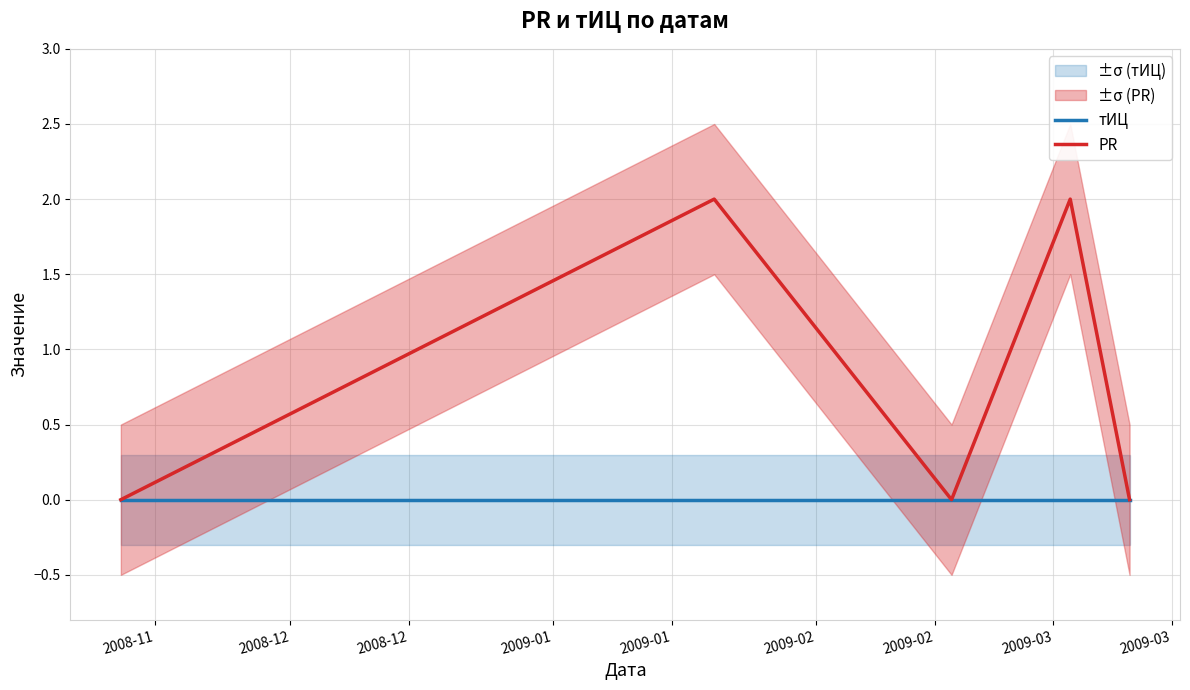

In PR, how many points are higher than both neighbors (excluding endpoints)?

2